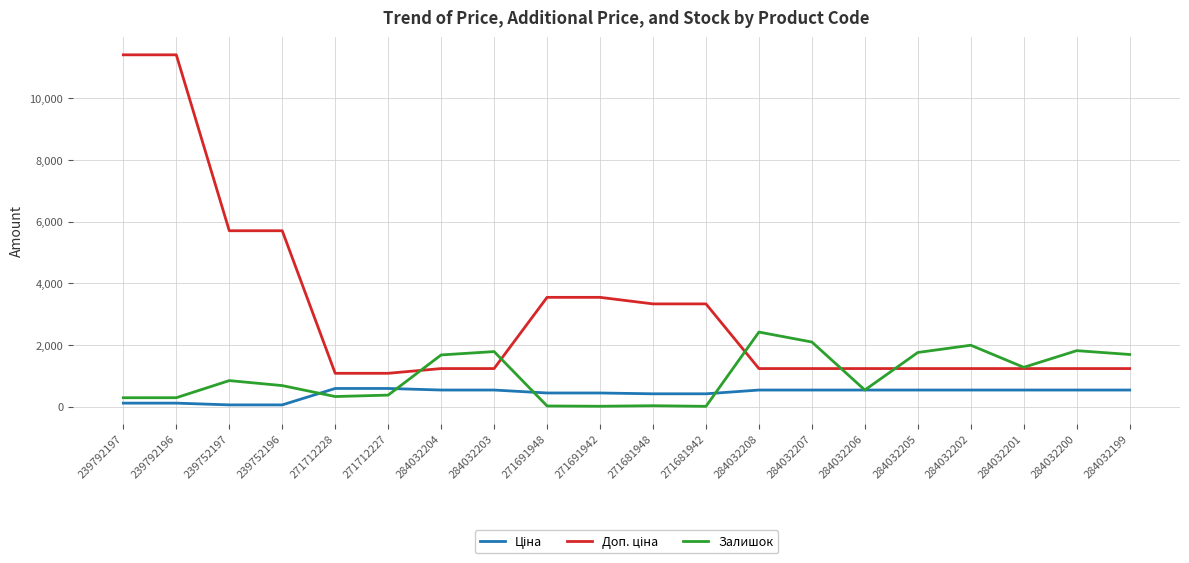

What is the difference between the highest and lowest values at 271712227?

707.7